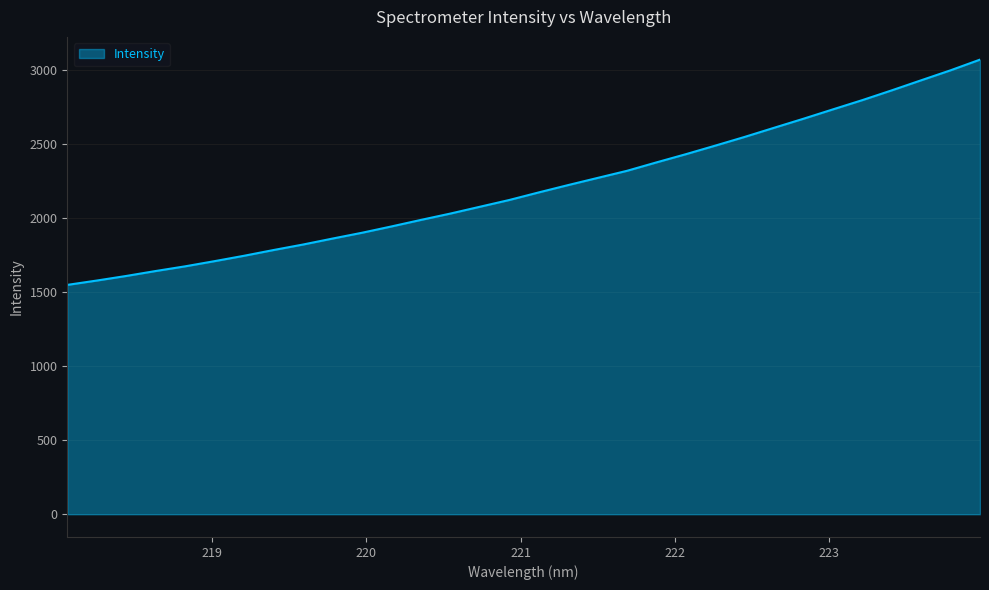

Does the chart display data point markers on the line(s)?

No